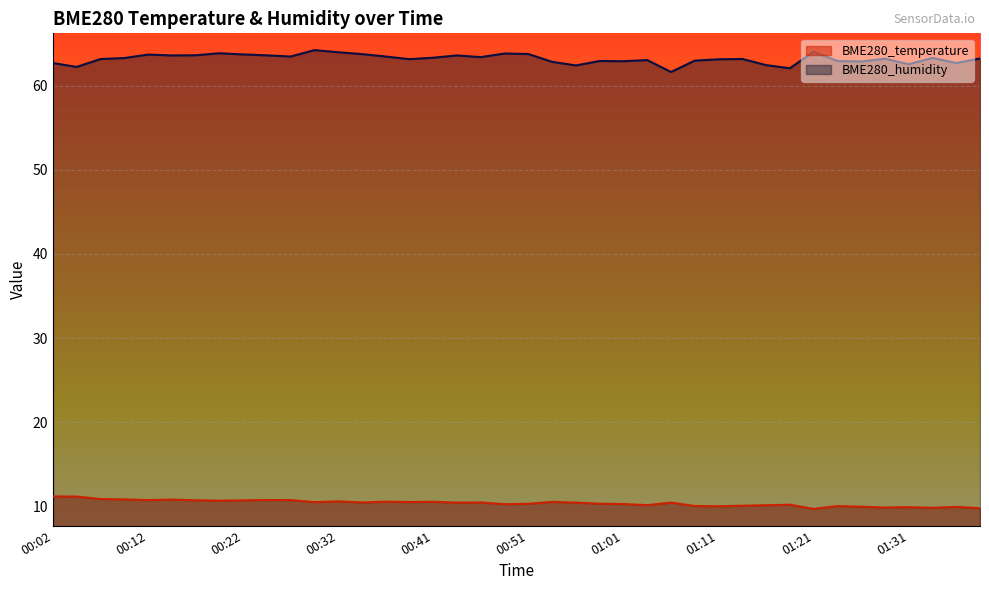

Reading left to right, list all the values displayed in this chart.

BME280_temperature: 11.2	11.1	10.8	10.8	10.7	10.8	10.7	10.6	10.7	10.7	10.7	10.5	10.6	10.4	10.5	10.5	10.5	10.4	10.4	10.2	10.3	10.5	10.4	10.3	10.2	10.1	10.4	10.0	10.0	10.0	10.1	10.2	9.7	10.0	9.9	9.8	9.9	9.8	9.9	9.8
BME280_humidity: 62.7	62.3	63.2	63.3	63.7	63.6	63.6	63.9	63.8	63.6	63.5	64.3	64.0	63.8	63.5	63.2	63.4	63.6	63.4	63.9	63.8	62.9	62.4	63.0	62.9	63.1	61.7	63.0	63.2	63.2	62.5	62.1	64.1	63.0	62.9	63.2	62.6	63.3	62.7	63.3